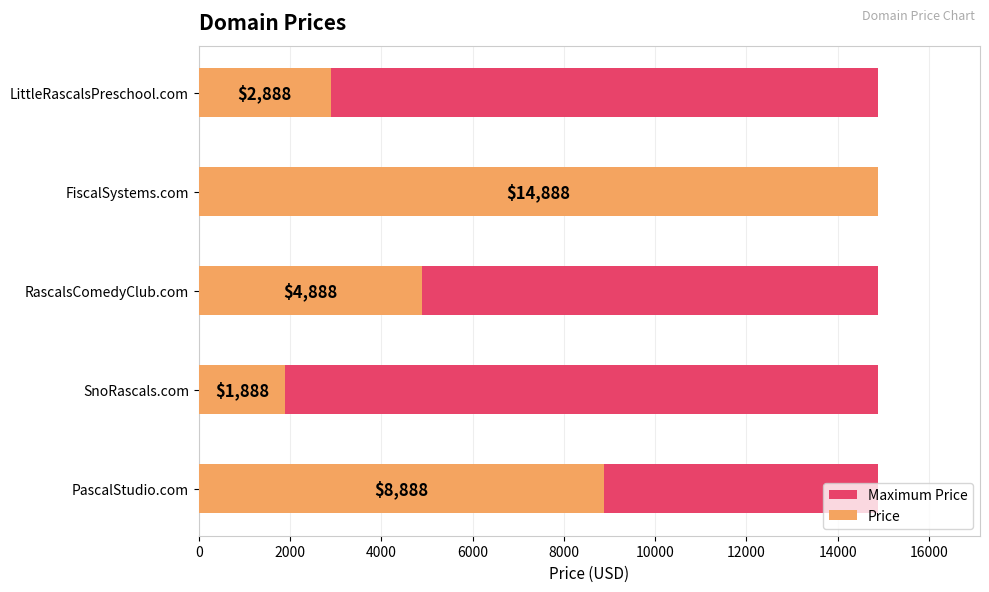

The value of Price at LittleRascalsPreschool.com is 2888.0. True or false?

True